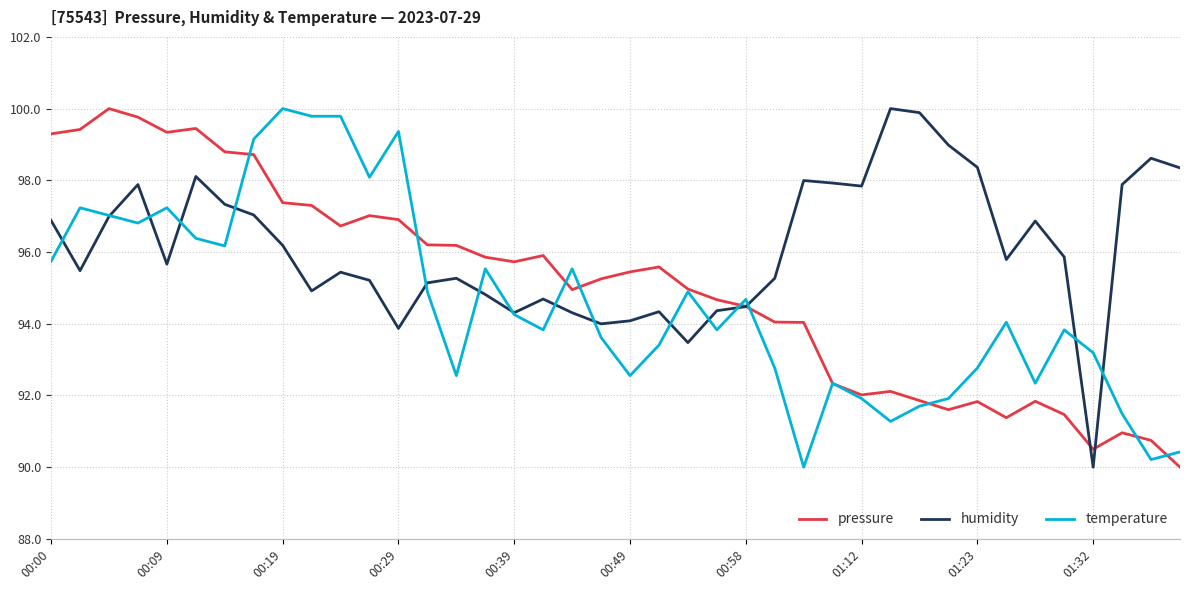

List the series in order of their overall mean, lowest first.

temperature, pressure, humidity